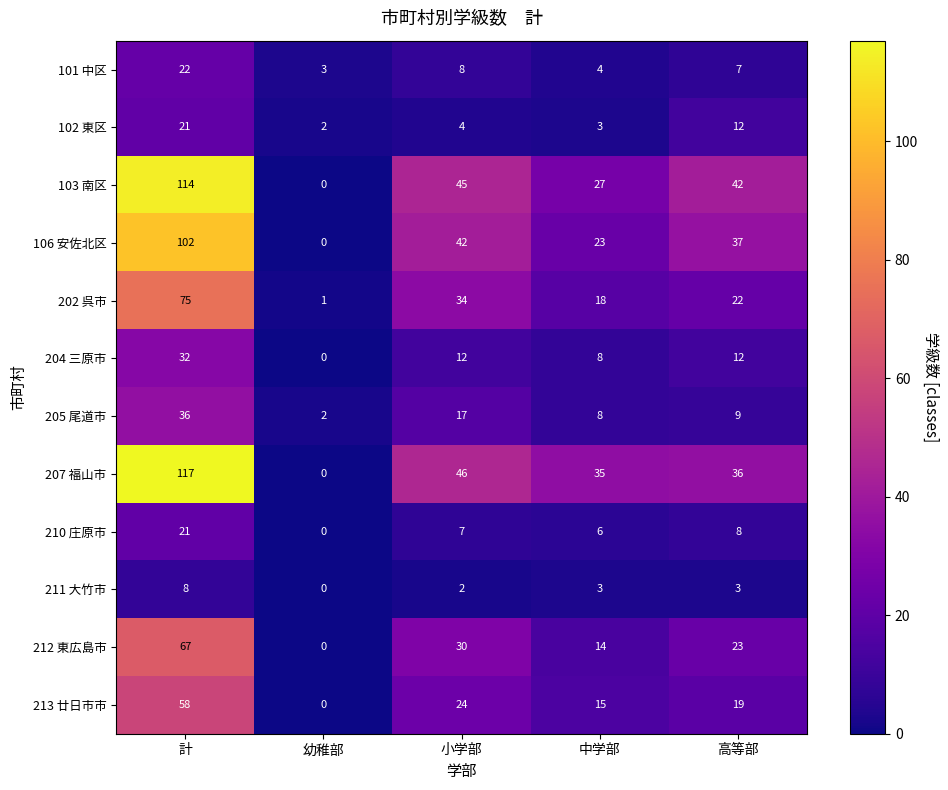

What is the difference between the maximum and minimum values in the 210 庄原市 series?

21